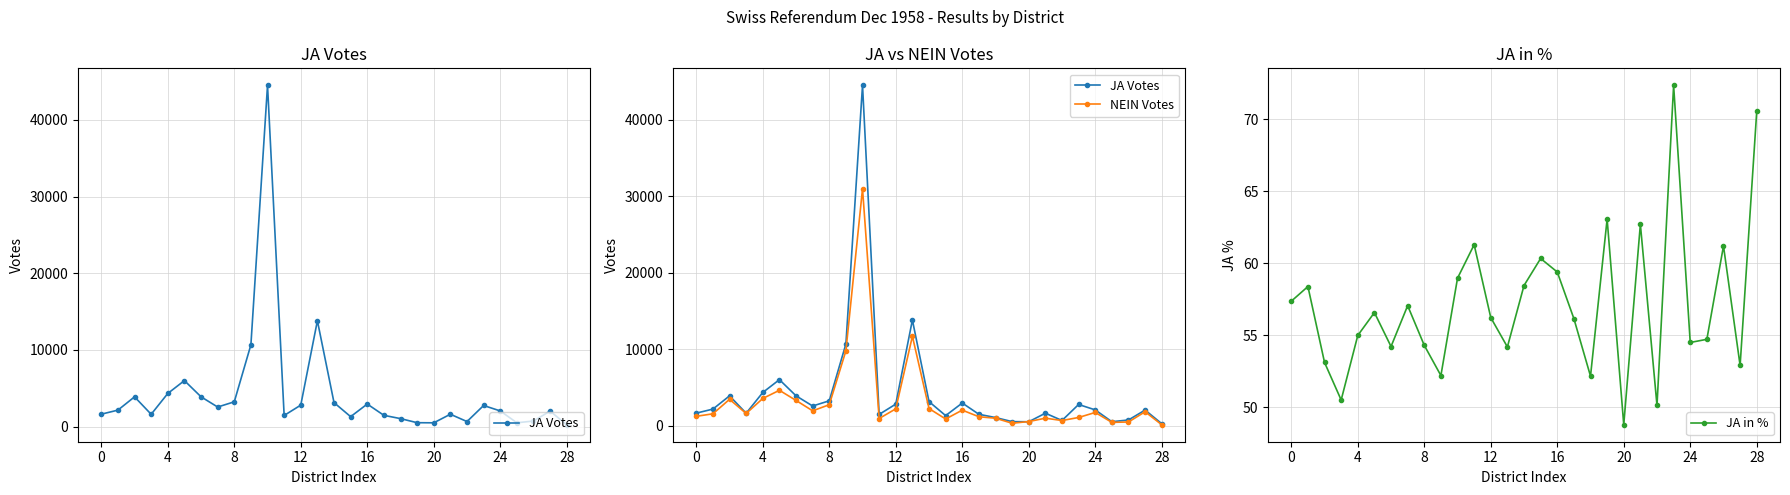

Which label corresponds to the smallest value in the chart?

20